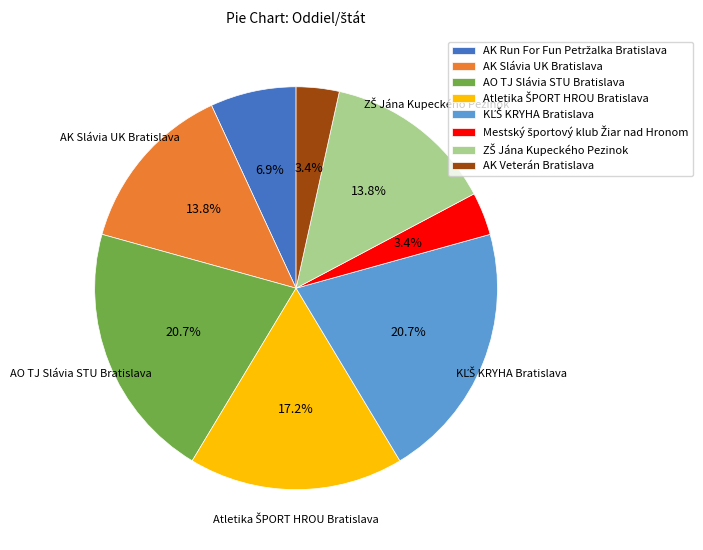

Is the sum of AK Slávia UK Bratislava and AK Veterán Bratislava greater than half?

No